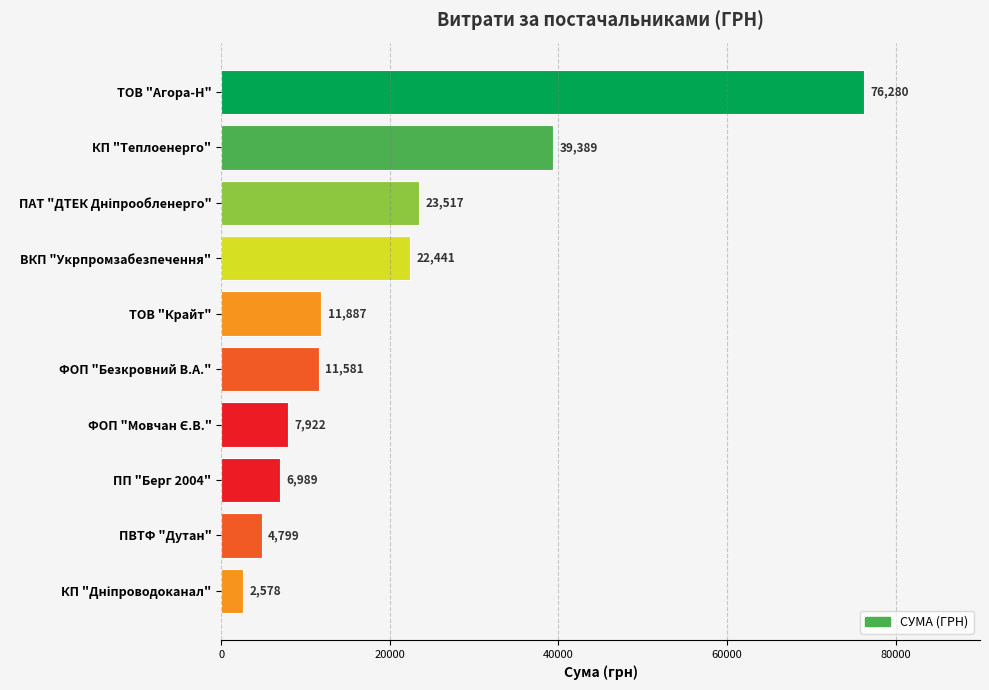

What is the ratio of the value at КП "Теплоенерго" to the value at ВКП "Укрпромзабезпечення"?

1.8